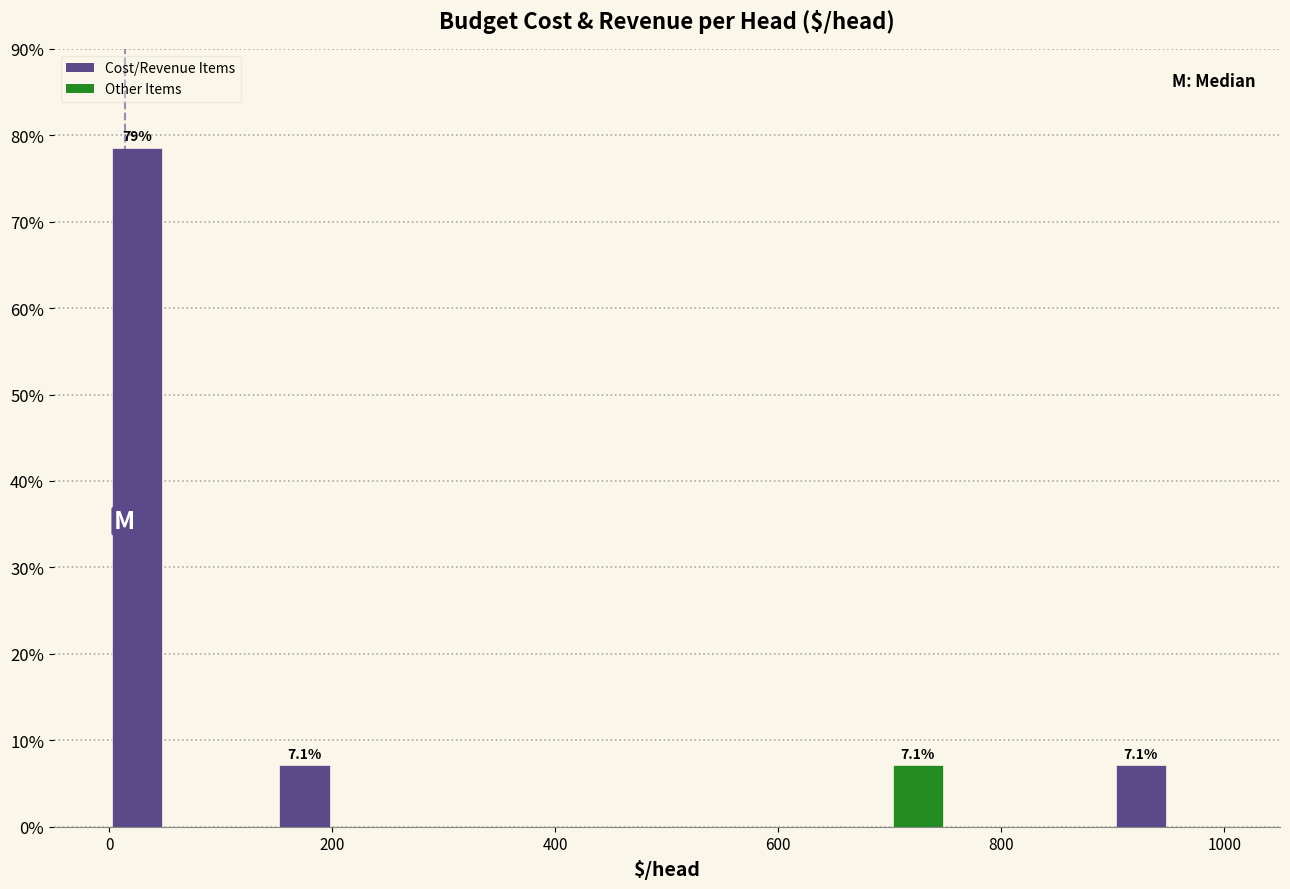

Around what value on the x-axis is the tallest bar? Give the approximate position of its centre, as read against the axis.

20